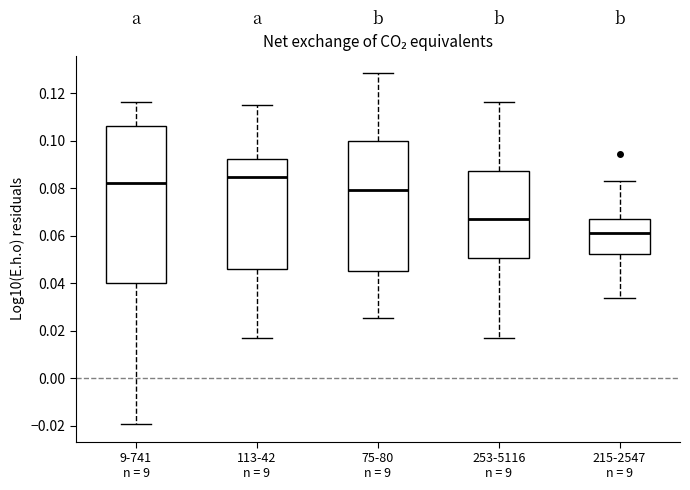

Which box has the highest median line?

113-42 n = 9